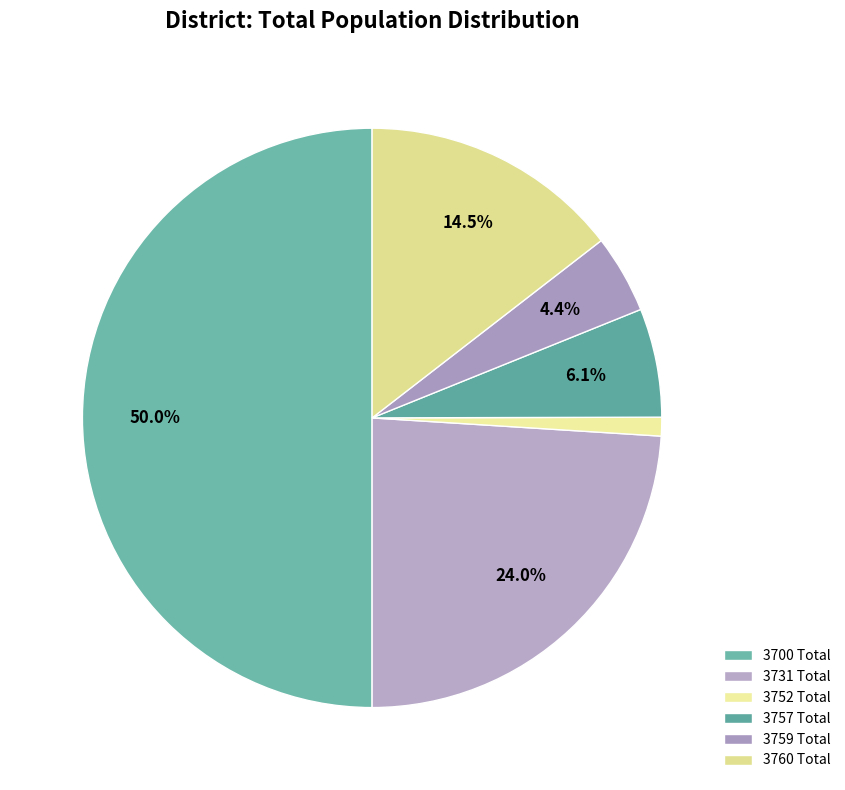

Which slice is the smallest?

3752 Total